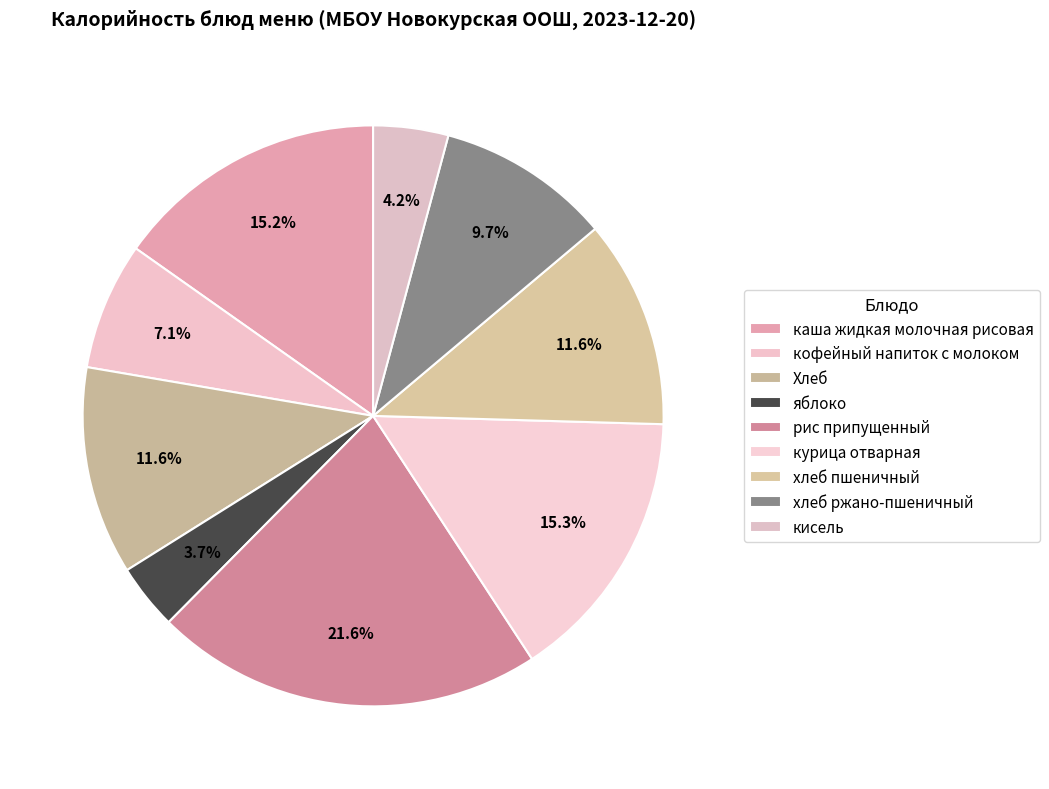

Count the number of slices in the pie.

9